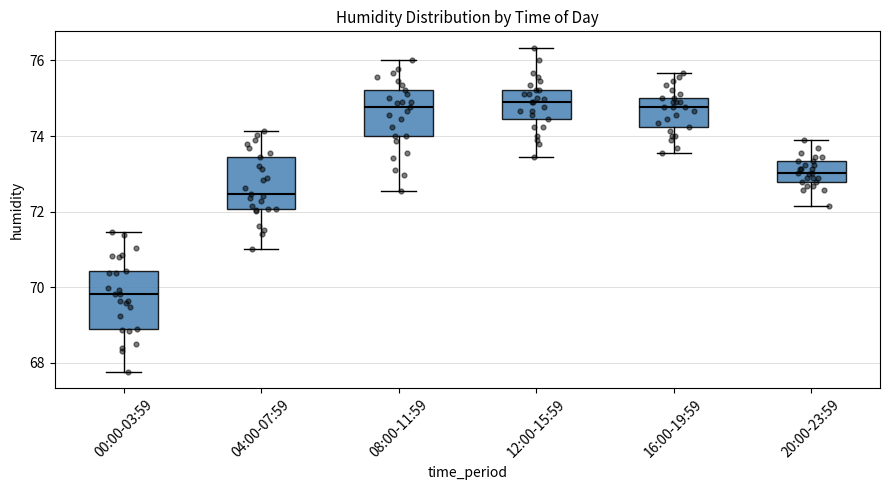

Where does the median line of the box for 12:00-15:59 sit on the y-axis? The values are not printed on the chart, so give them approximately, as read against the axis.

74.8